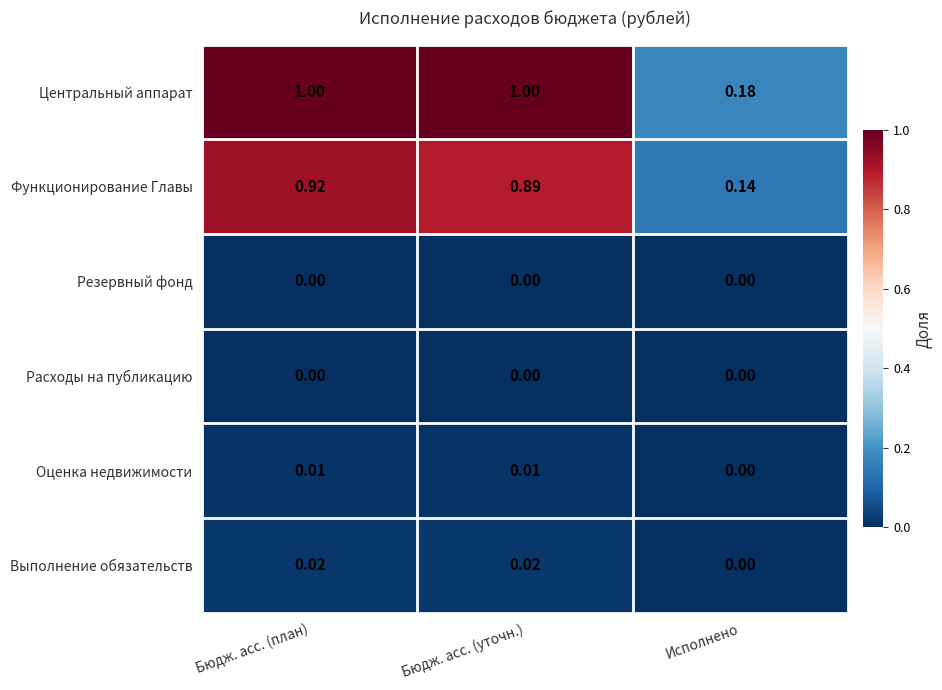

Between Бюдж. асс. (уточн.) and Исполнено, which series saw the biggest shift?

Центральный аппарат